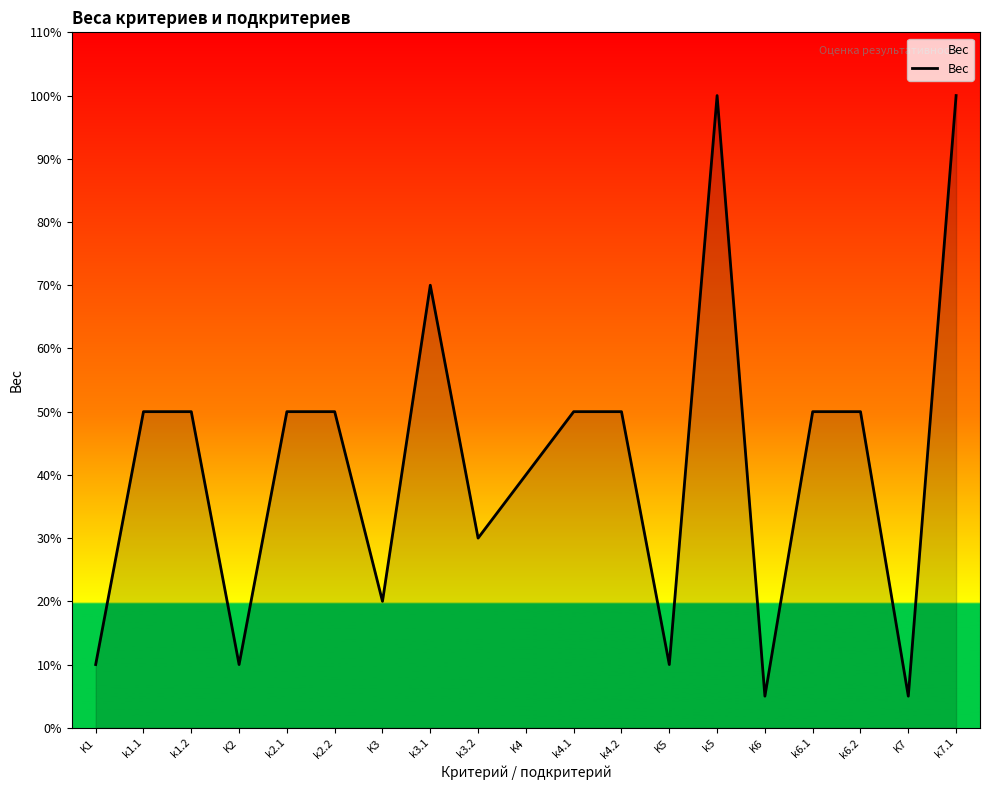

Does the chart display data point markers on the line(s)?

No